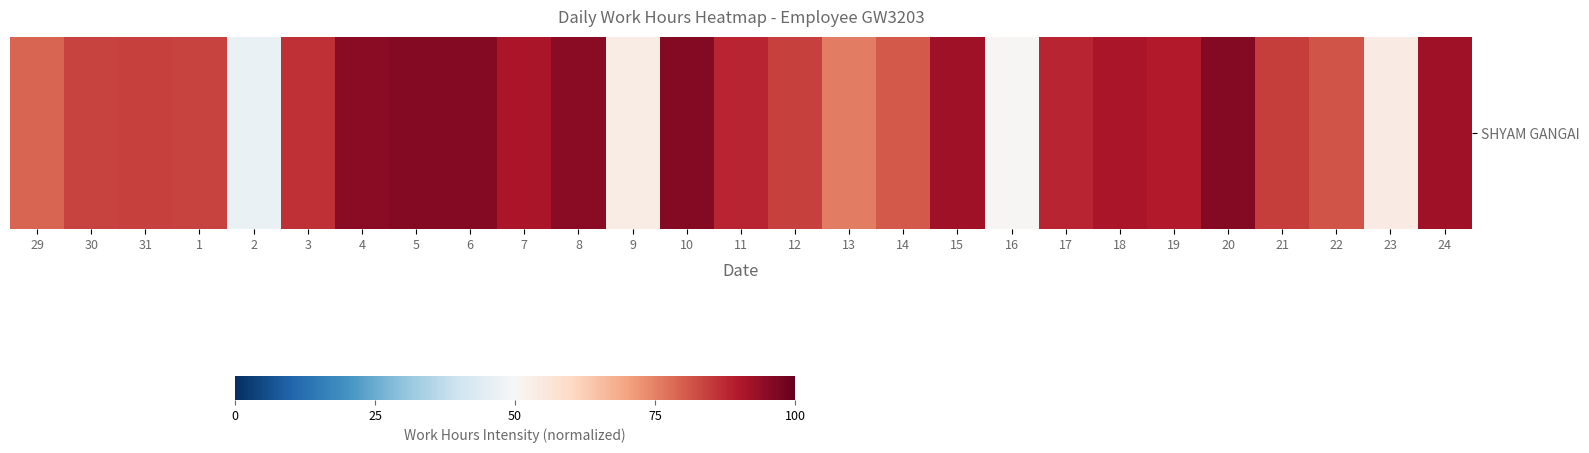

Is it true that the value at 23 is 71.1?

False